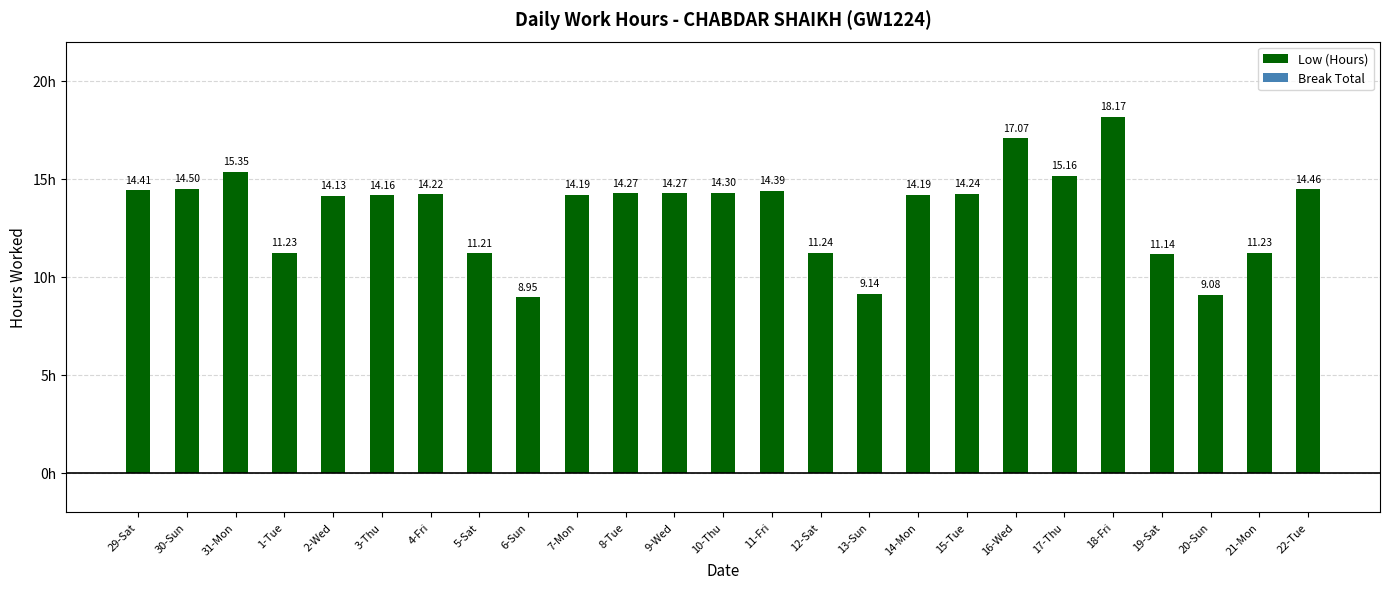

How many categories are shown in the chart?

25